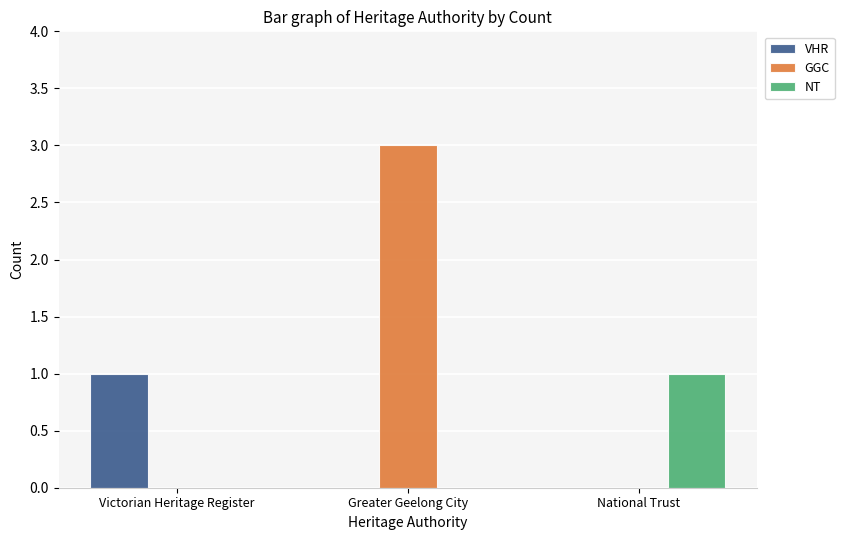

At which category is the sum across all series the highest?

Greater Geelong City